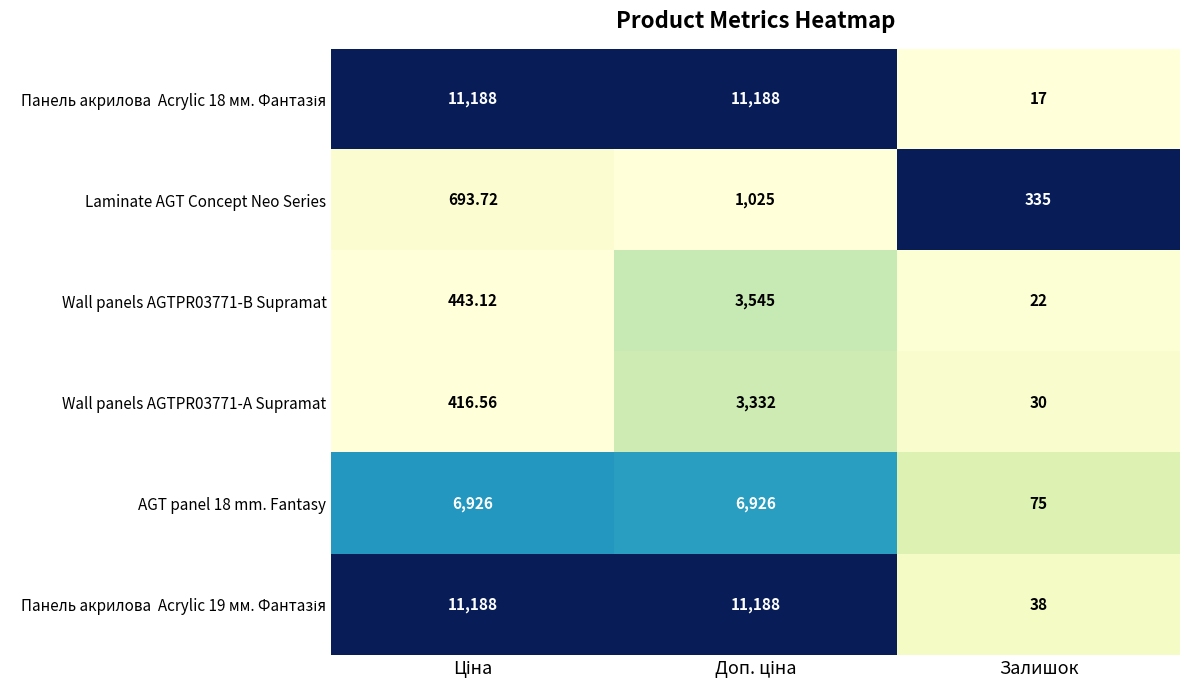

Where is AGT panel 18 mm. Fantasy nearest to the value 3500?

Залишок